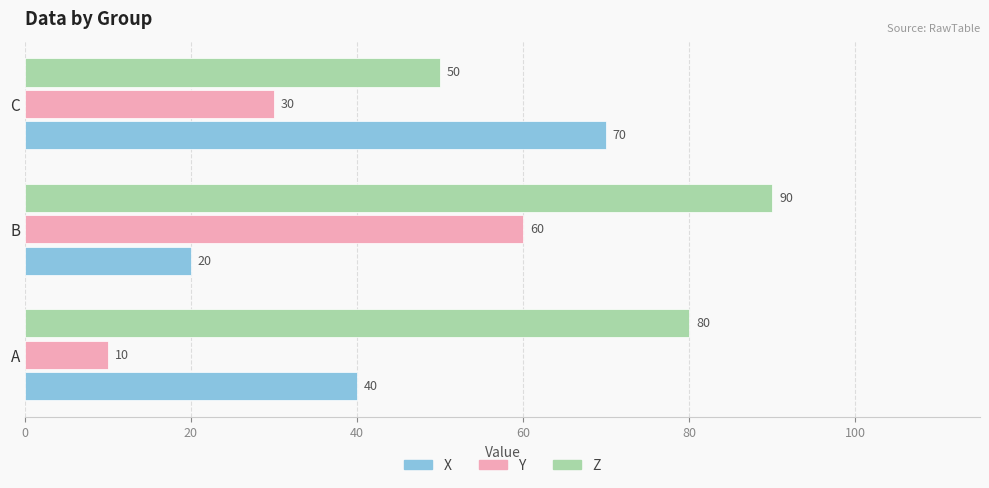

Rank the series by their average value, from highest to lowest.

Z, X, Y